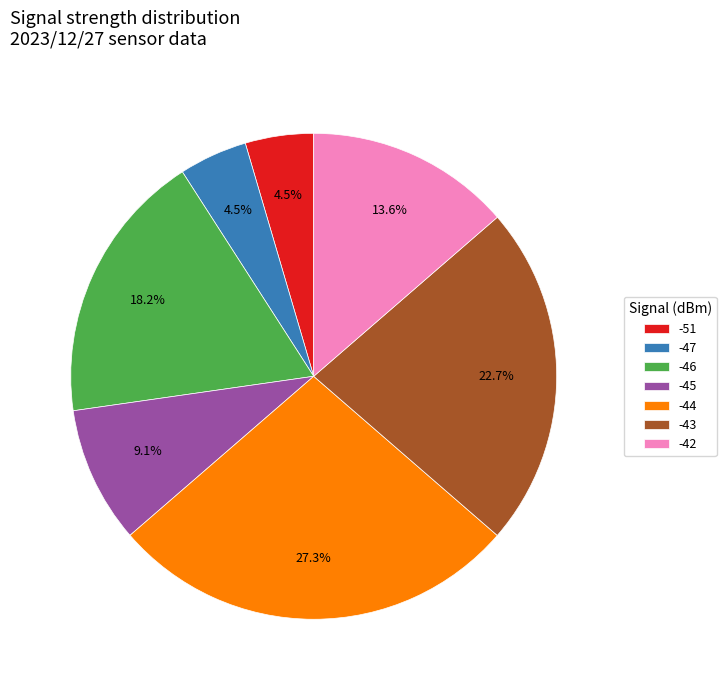

To the nearest percent, what percentage of the pie is -46?

18%